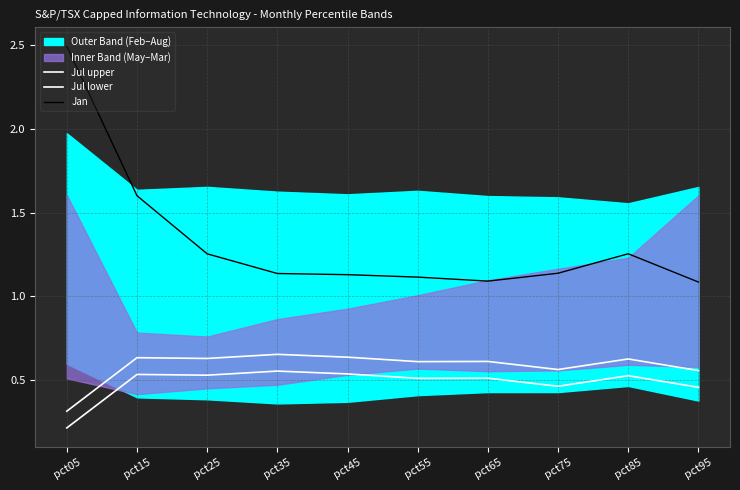

True or false: Jan and Jul lower cross at least once.

False